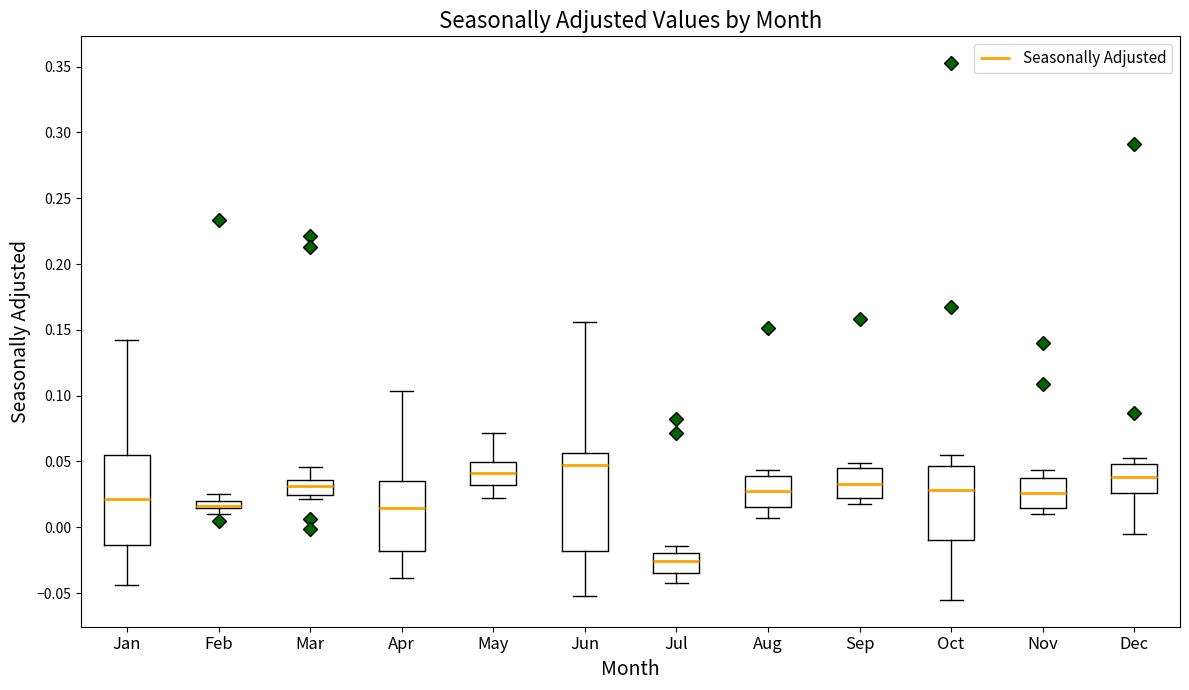

Where does the median line of the box for May sit on the y-axis? The values are not printed on the chart, so give them approximately, as read against the axis.

0.040